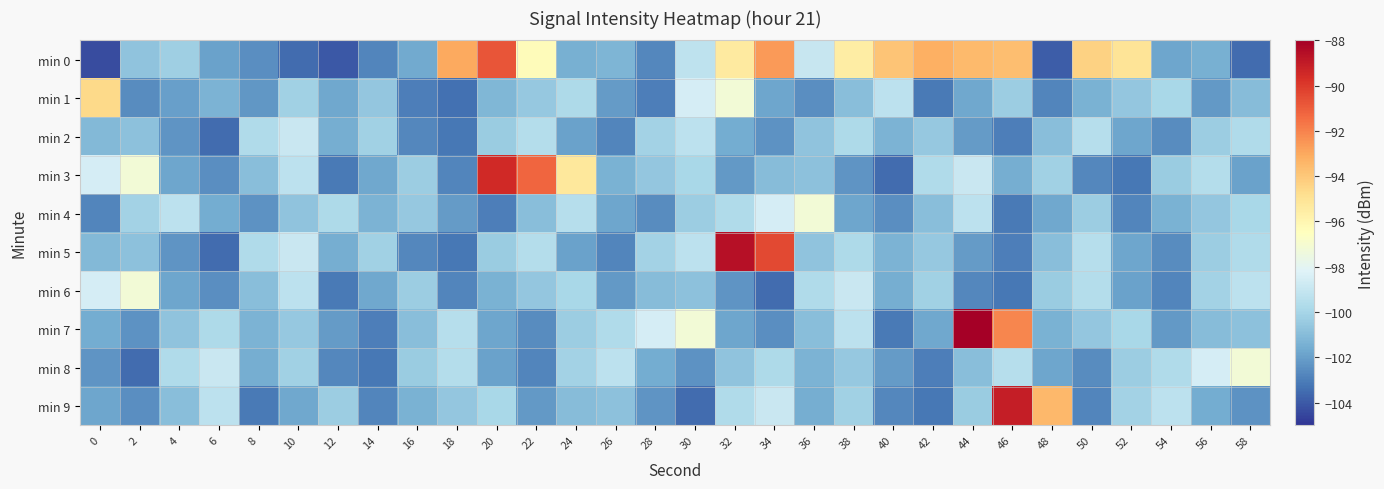

At which category is the sum across all series the highest?

46